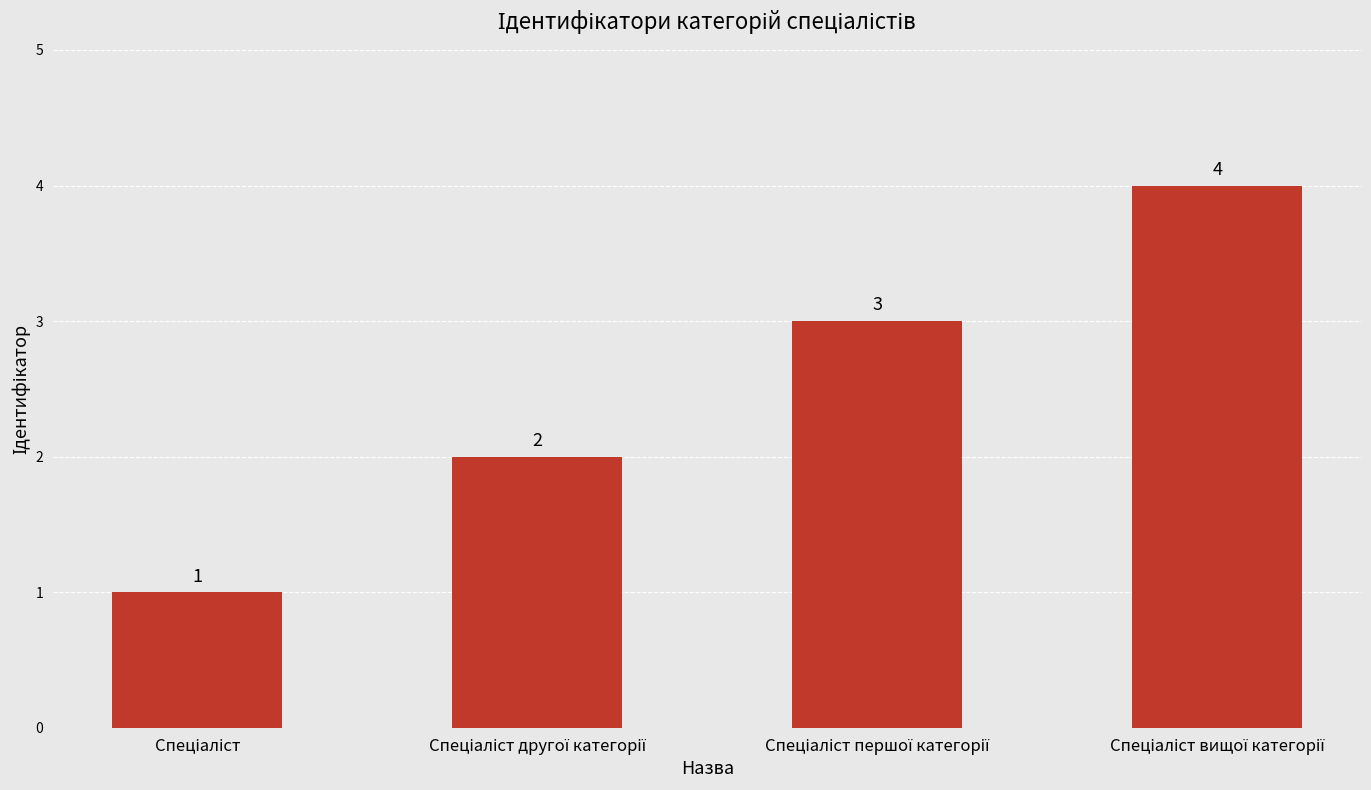

What is the value of the 1st bar from the left?

1